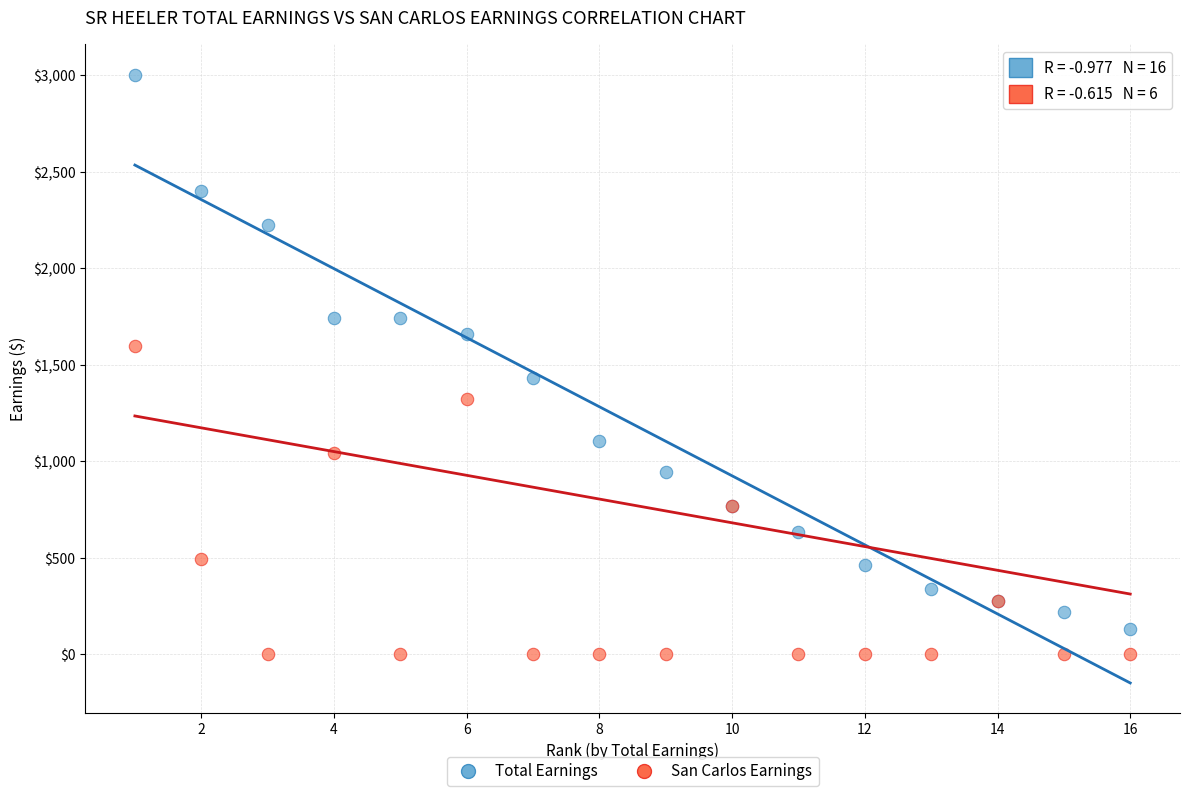

Which series has the largest Y range (max minus min)?

Total Earnings